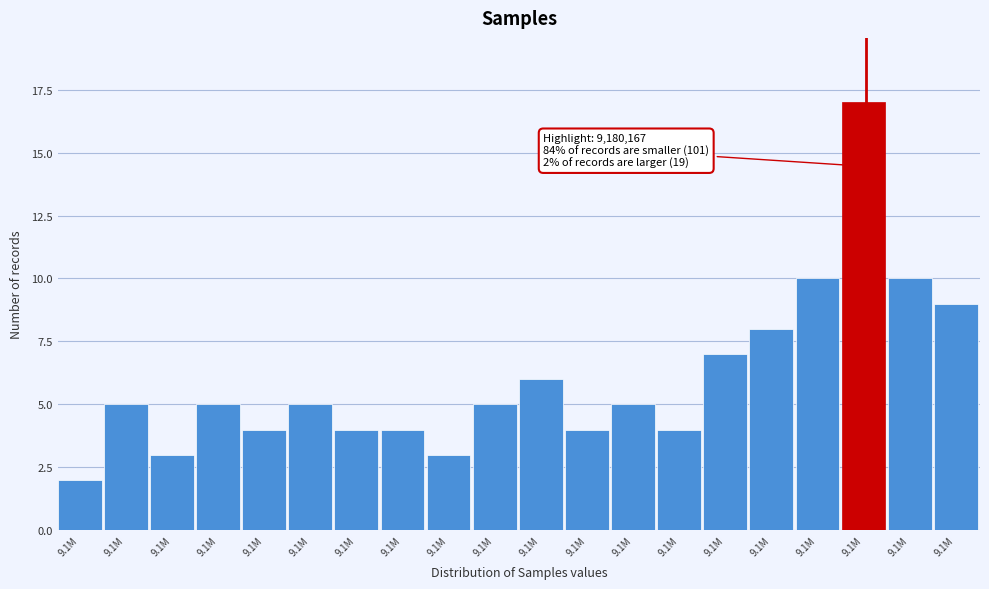

Does the chart contain any negative values?

No